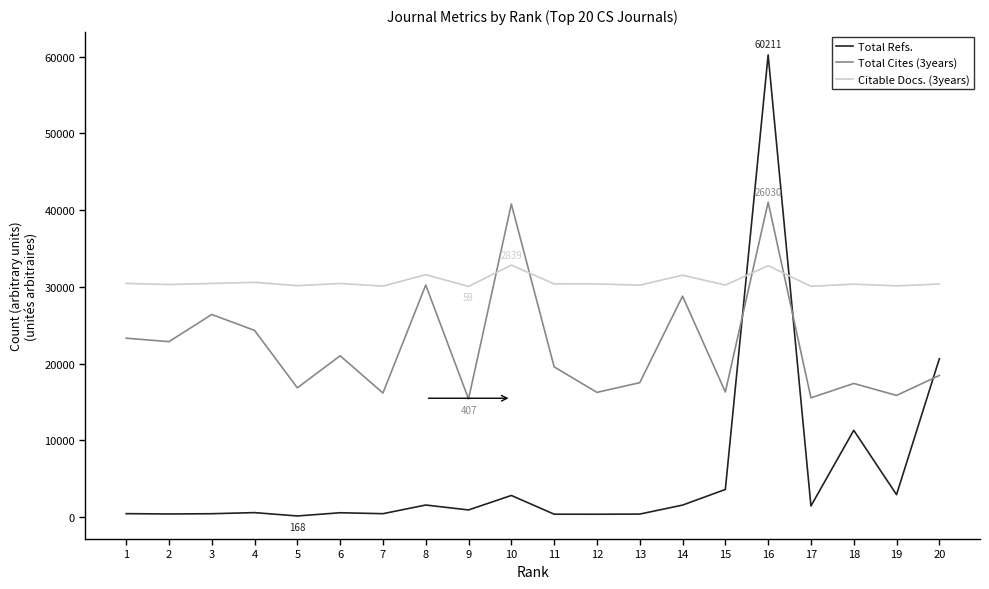

Where does the Citable Docs. (3years) series first go above 30387?

1